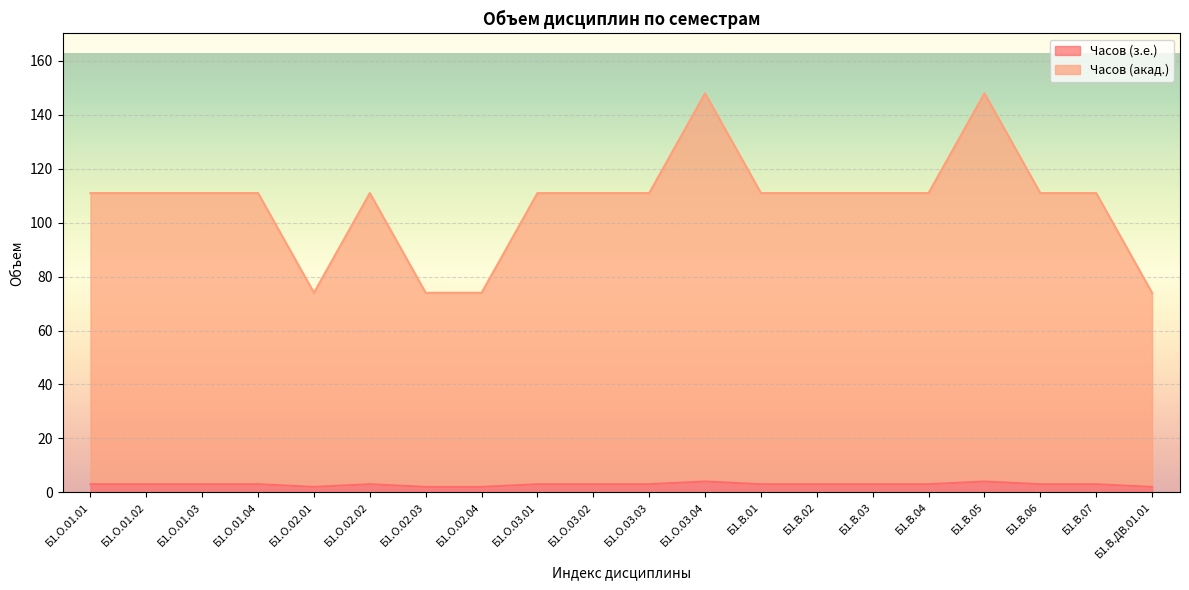

Does the chart display data point markers on the line(s)?

No